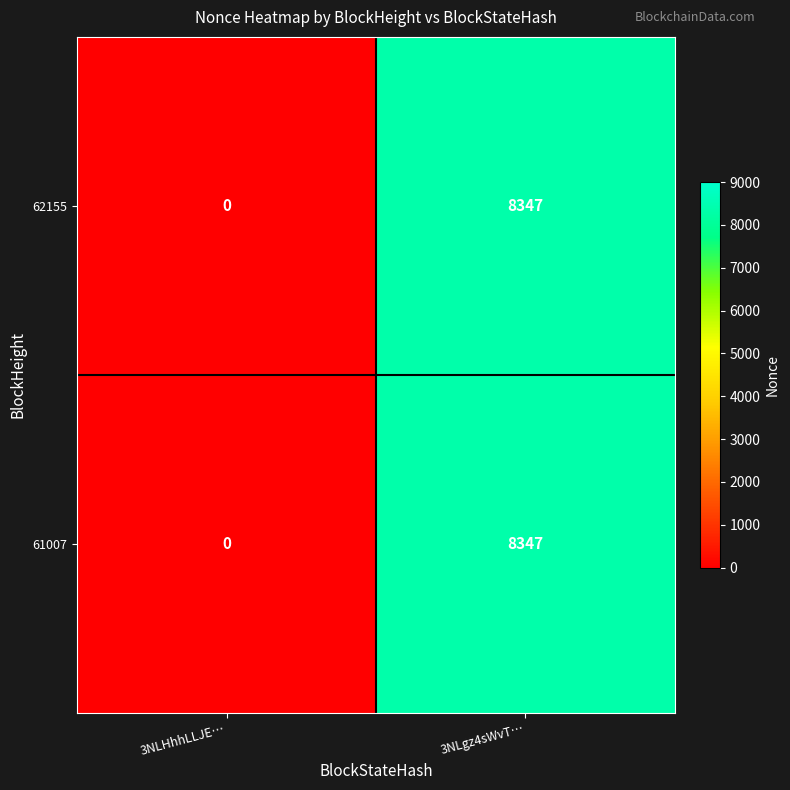

Which label corresponds to the smallest value in the chart?

3NLHhhLLJE…